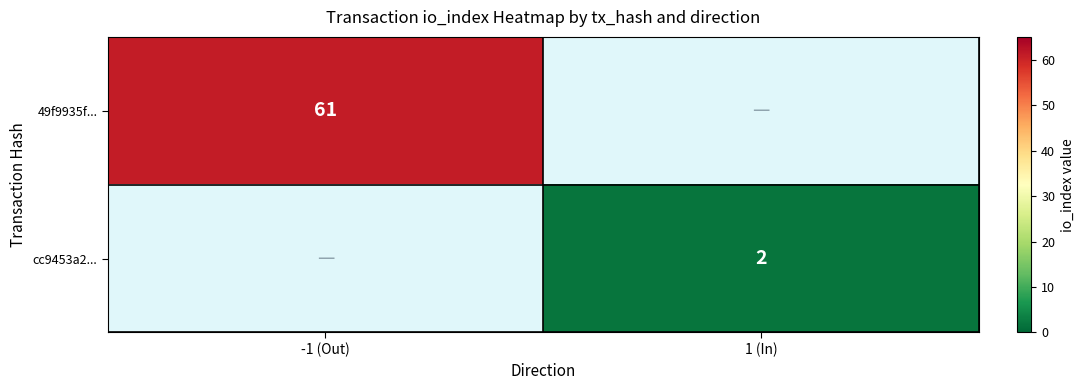

At how many categories does at least one series exceed 3?

1